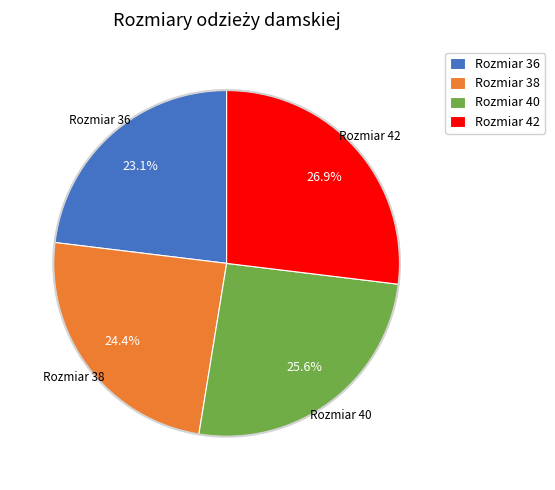

What percentage do Rozmiar 42 and Rozmiar 36 together represent?

50.0%